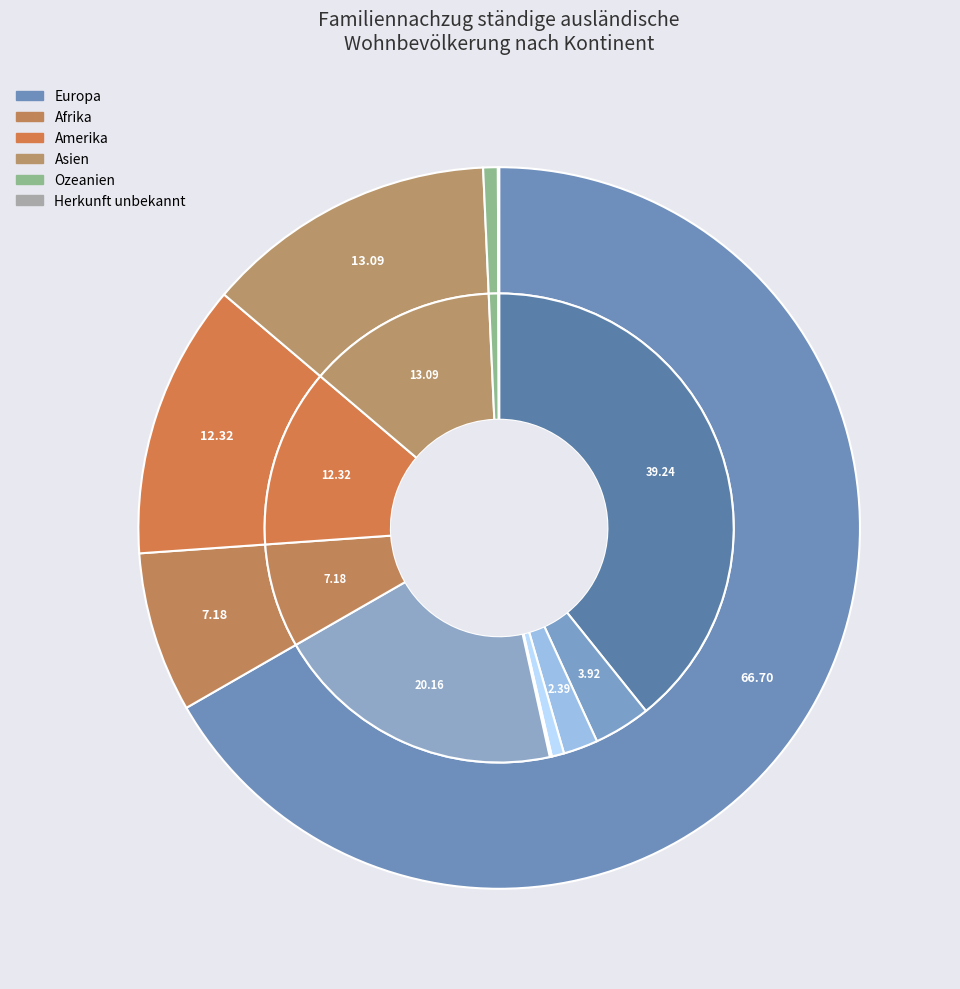

What is the smallest slice in the pie chart?

Herkunft unbekannt